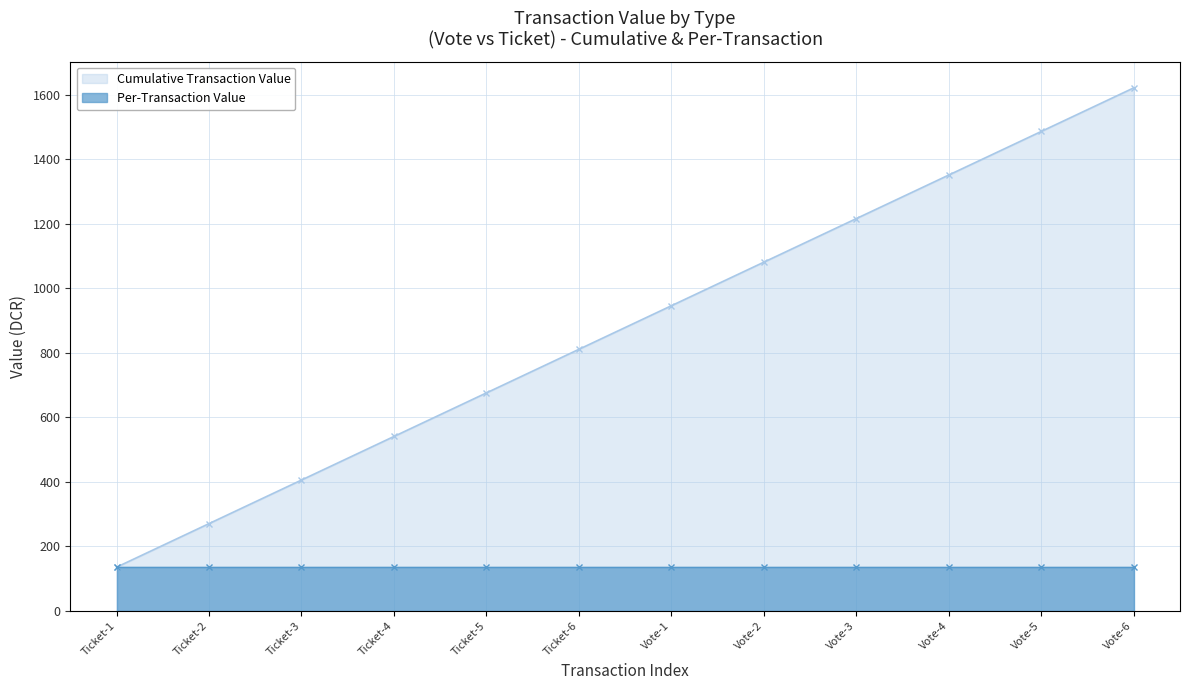

Which has a higher value, Ticket-2 or Ticket-1?

Ticket-2